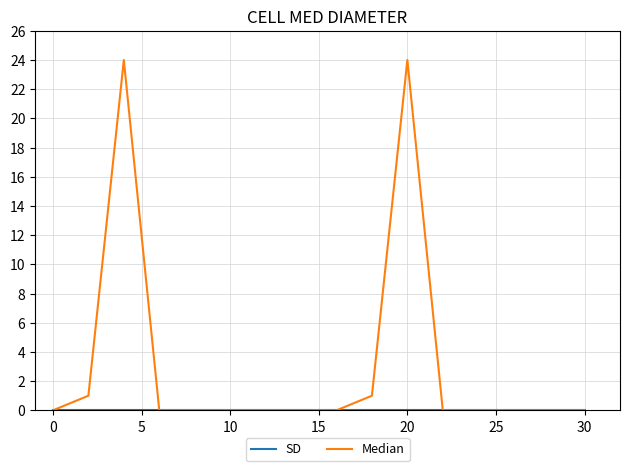

Which series has the widest spread of values?

Median